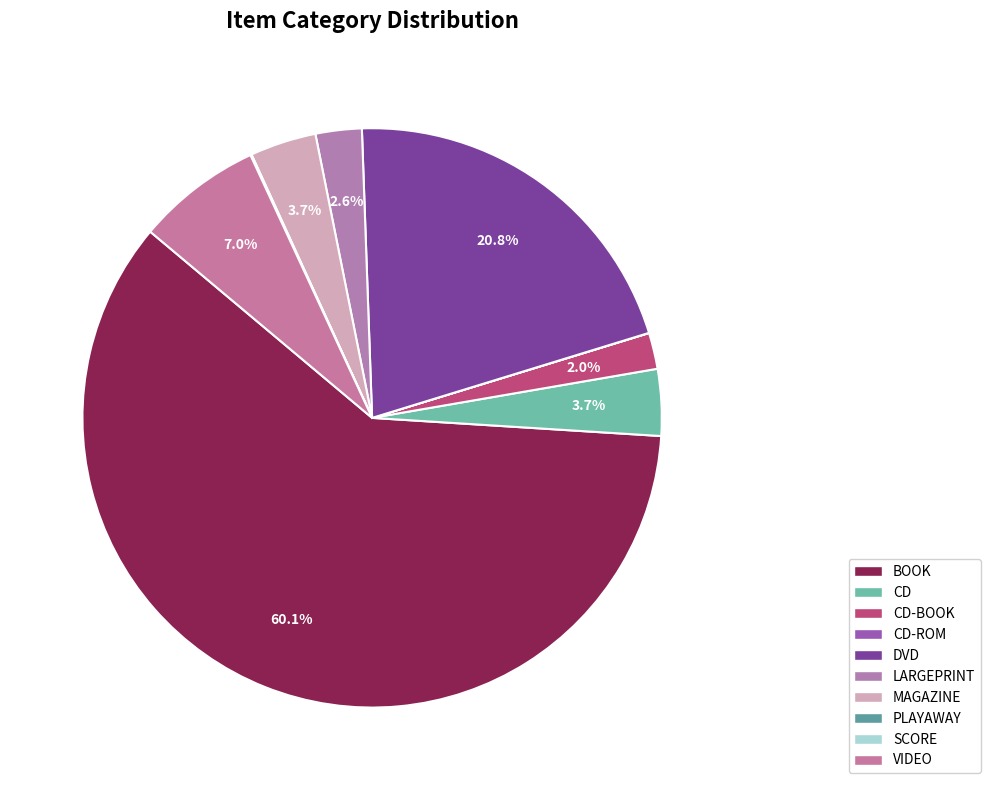

Approximately how many times larger is the value at LARGEPRINT compared to DVD?

0.1